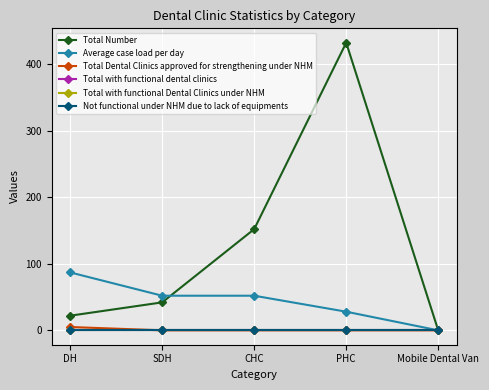

Is this an area chart (filled region under the line)?

No